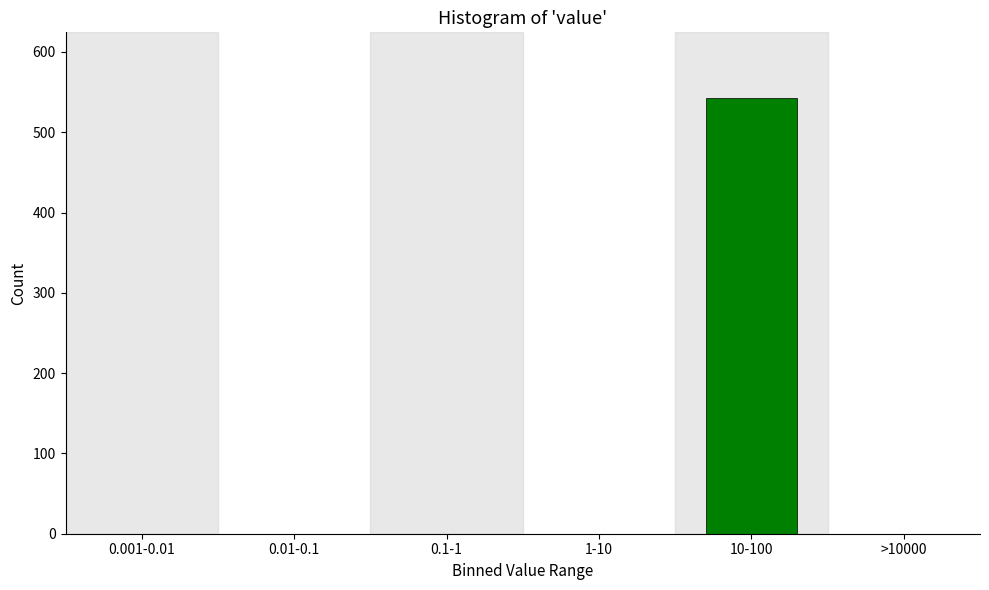

Reading right to left, transcribe all the data shown in this chart.

>10000=0	10-100=543	1-10=0	0.1-1=0	0.01-0.1=0	0.001-0.01=0